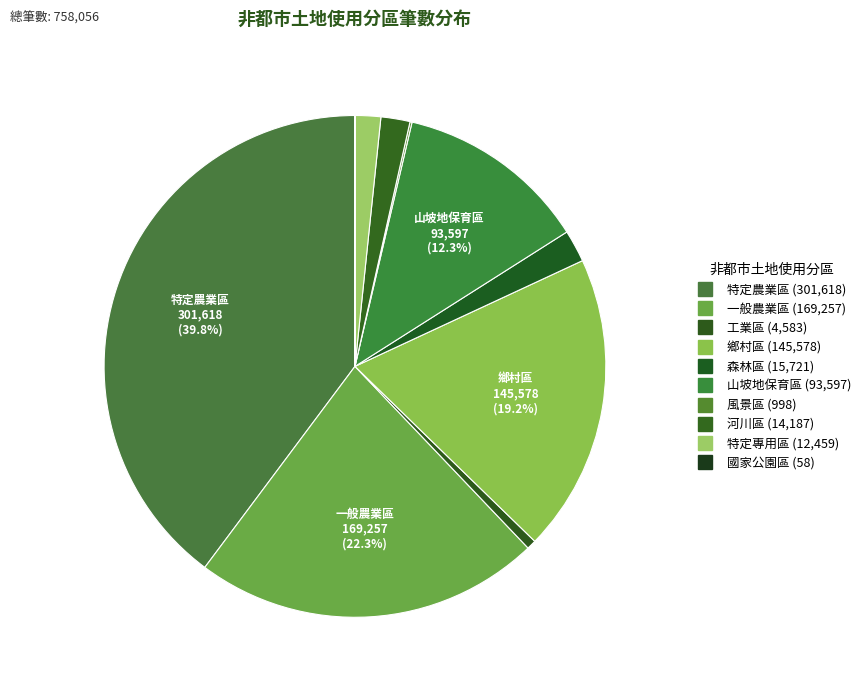

What is the change in value from 鄉村區 to 山坡地保育區?

-51981